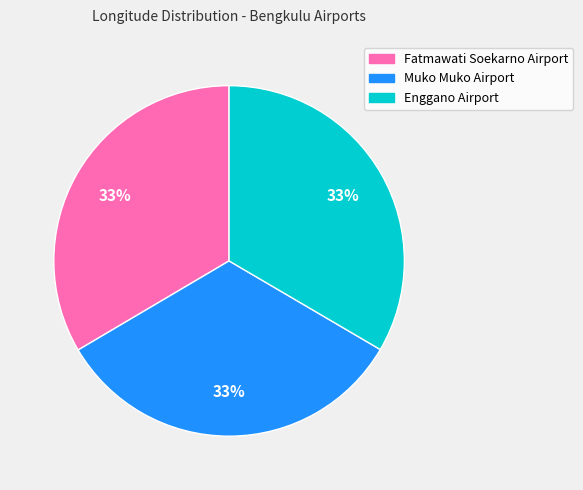

To the nearest percent, what is the combined percentage of Fatmawati Soekarno Airport and Muko Muko Airport?

67%